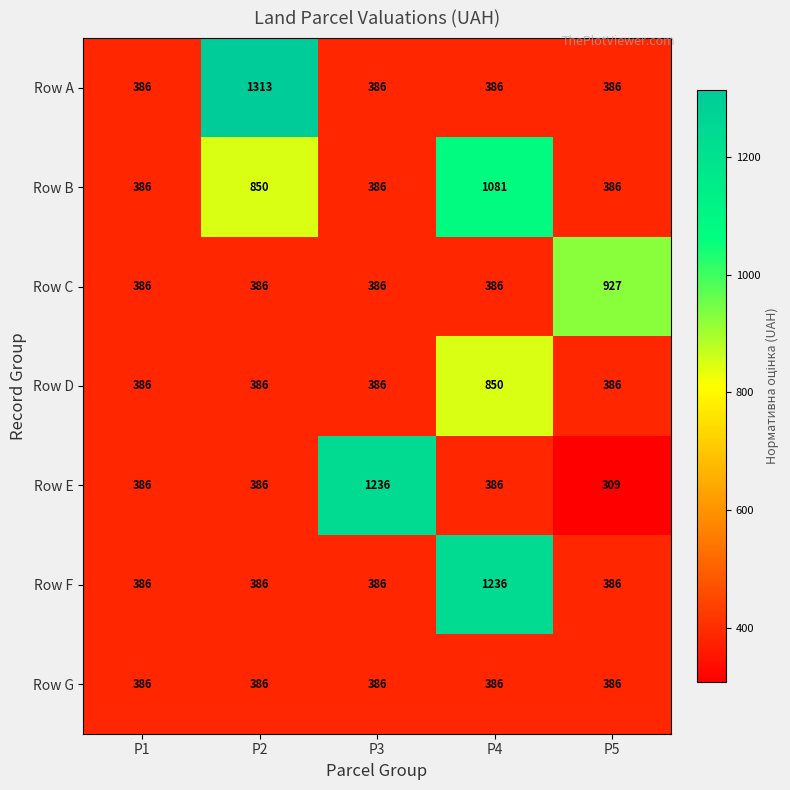

The Row B series shows 386 at P1. True or false?

True